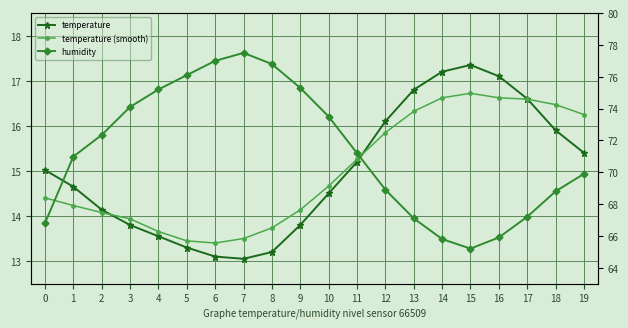

What is the value of the humidity point at the 13th from the left?

68.9